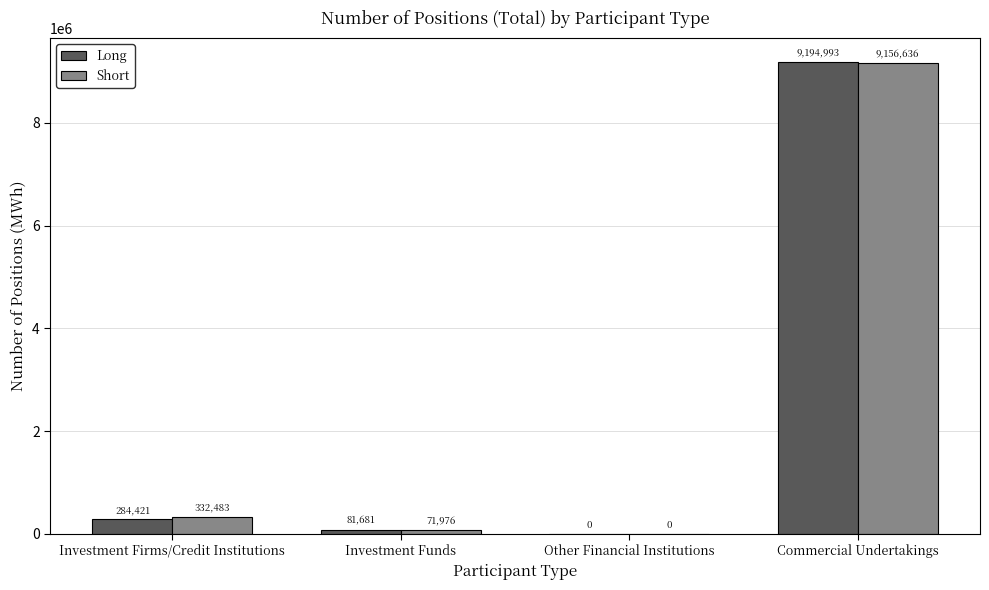

Where is Short nearest to the value 4578318?

Investment Firms/Credit Institutions